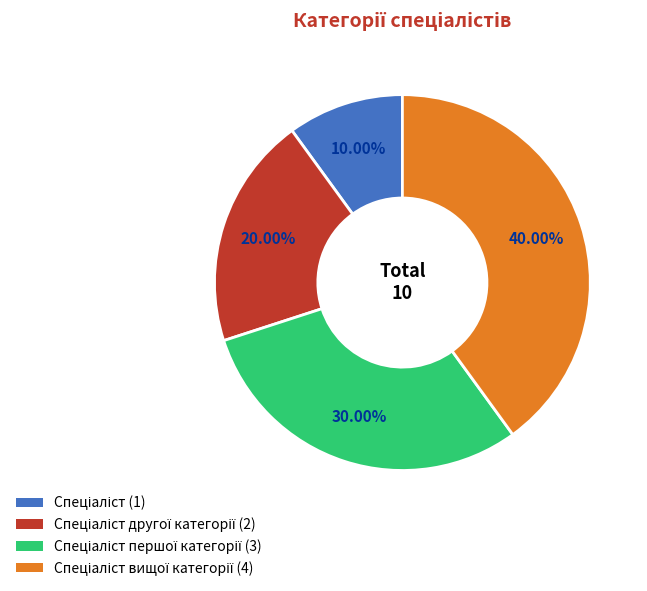

Is there any slice that represents more than half of the pie?

No